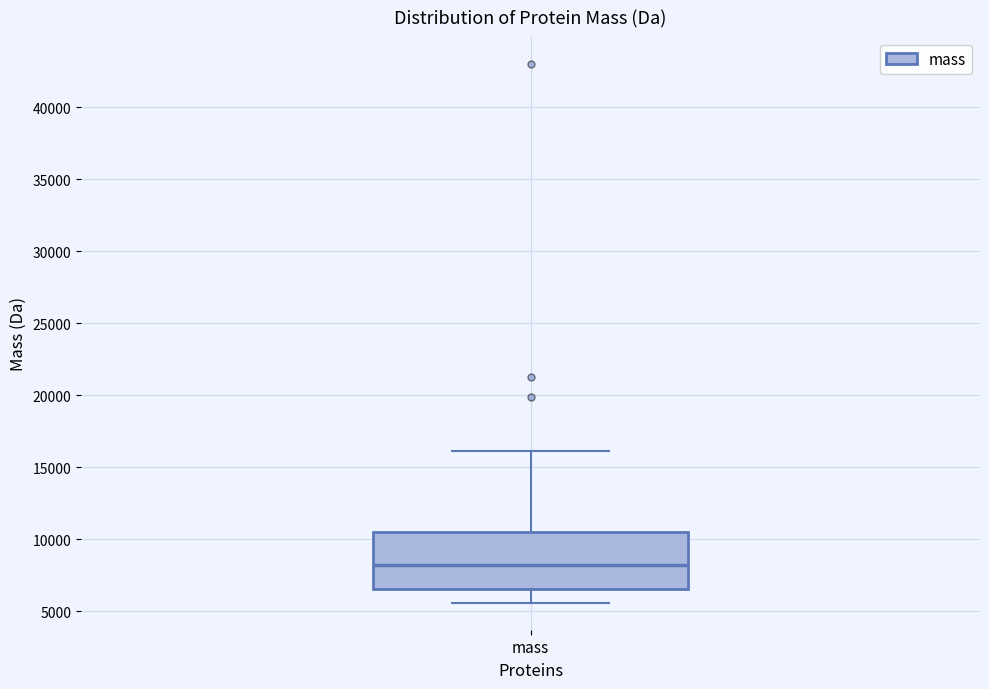

Transcribe this box plot: give where the median line is, the range the box spans, and where the two whiskers end, as read against the y-axis. The values are not printed on the chart, so give them approximately, as read against the axis.

median 8000, box 6500 to 10500, whiskers 5500 to 16000